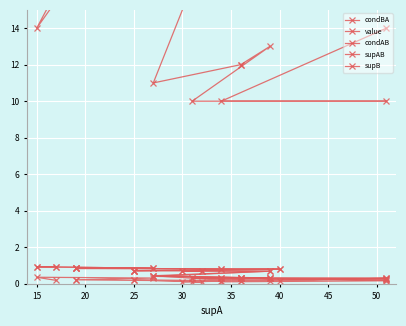

True or false: value and supB cross at least once.

False